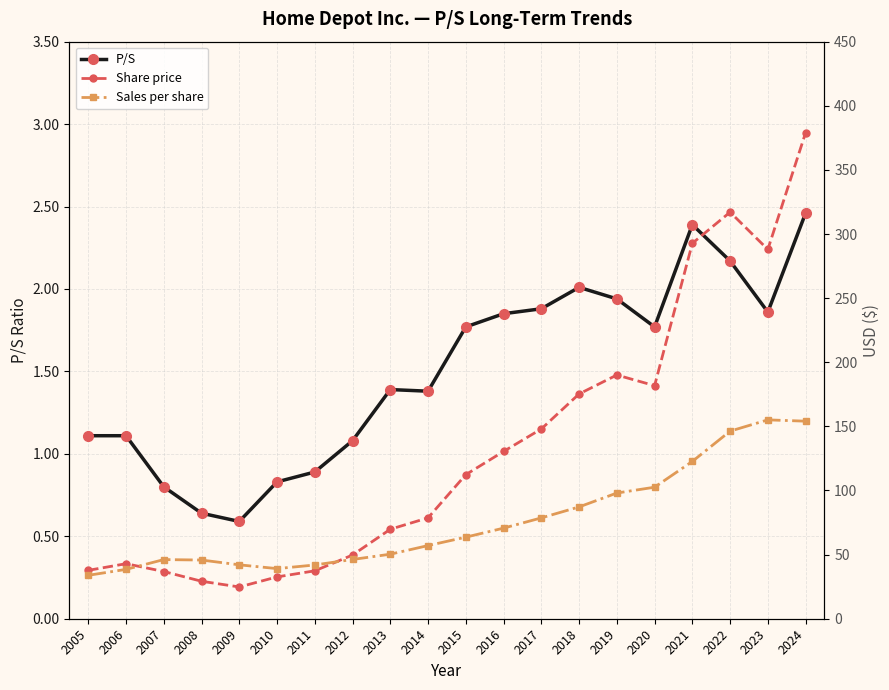

The value of Share price at 2023 is 145.7. True or false?

False